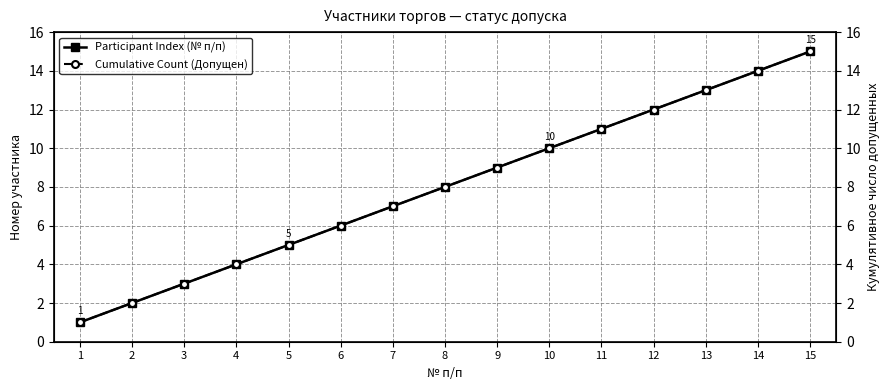

What is the value of the Participant Index (№ п/п) point at the 5th from the left?

5